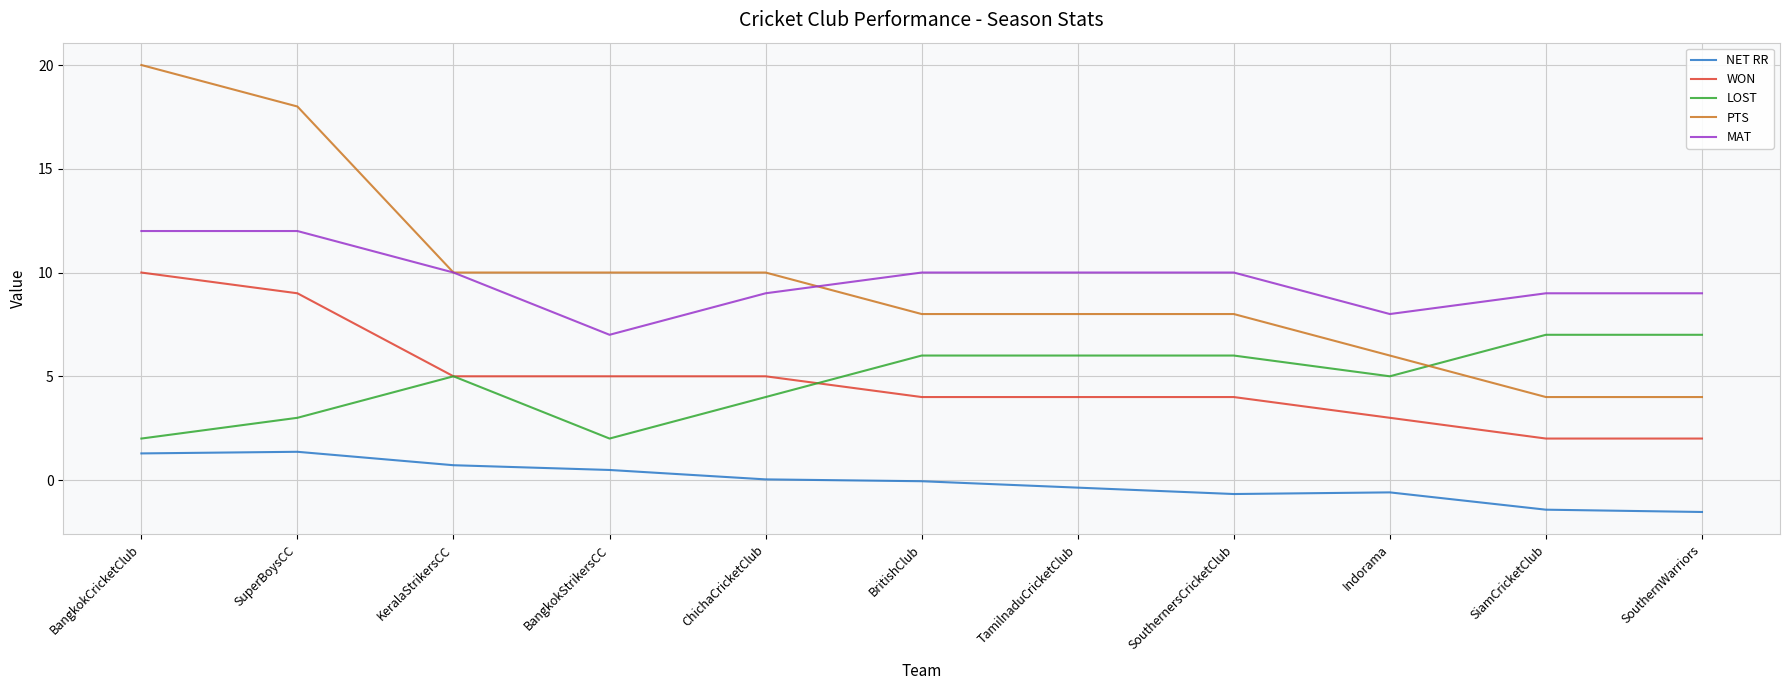

Between BangkokStrikersCC and TamilnaduCricketClub, which series saw the biggest shift?

LOST